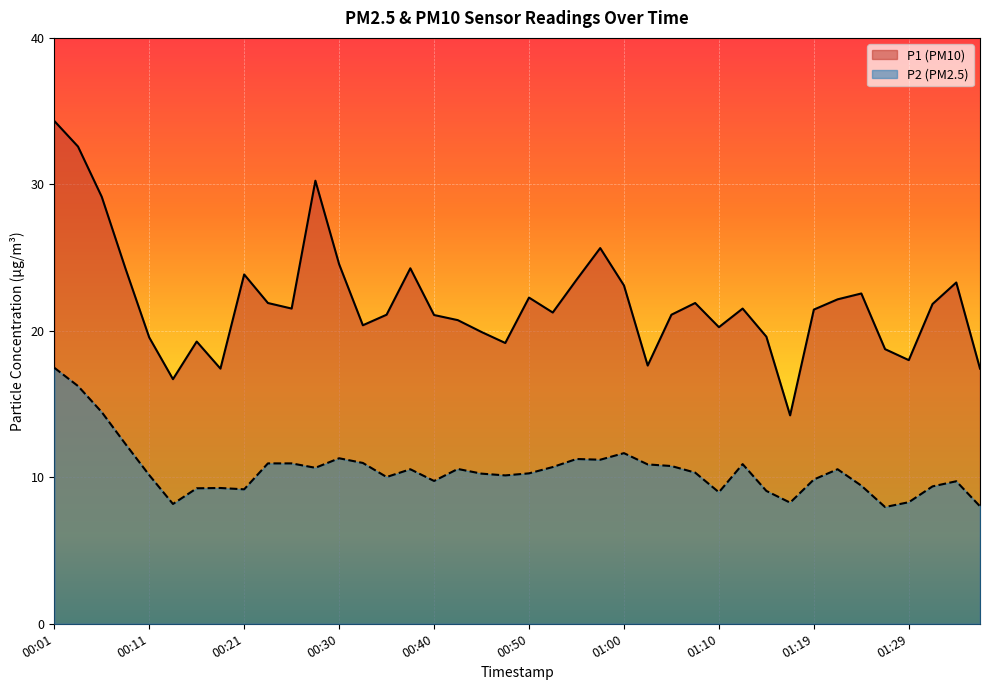

What is the minimum value for P1 line?

14.2